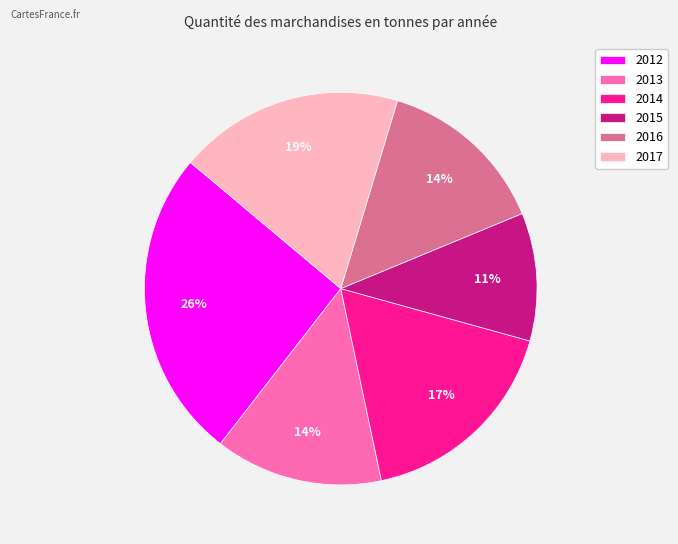

To the nearest percent, what is the average slice percentage?

17%